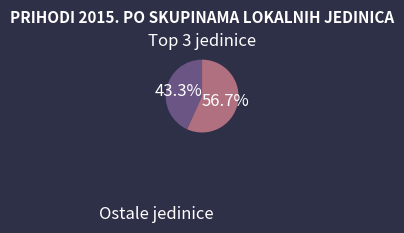

Does any single category account for the majority?

Yes